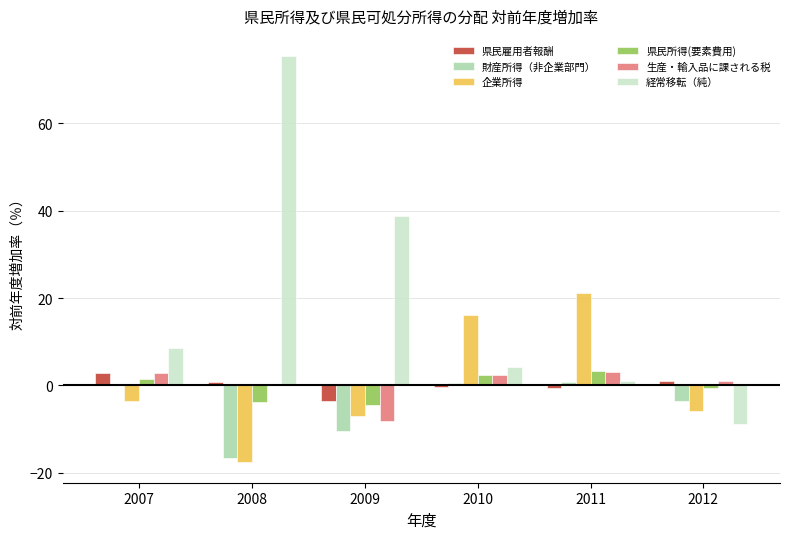

The 県民雇用者報酬 series shows -0.5 at 2011. True or false?

True